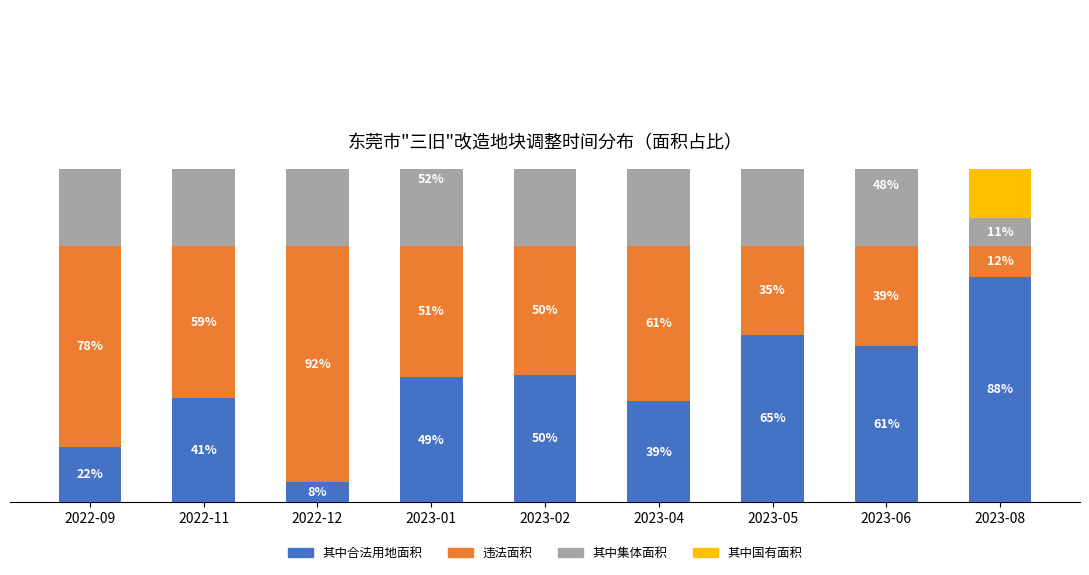

How many values in the 其中国有面积 series exceed 20?

5